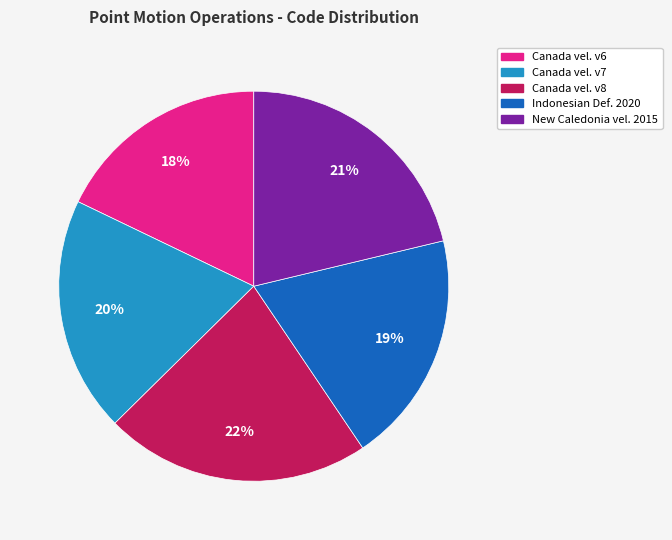

How many segments does this pie chart have?

5